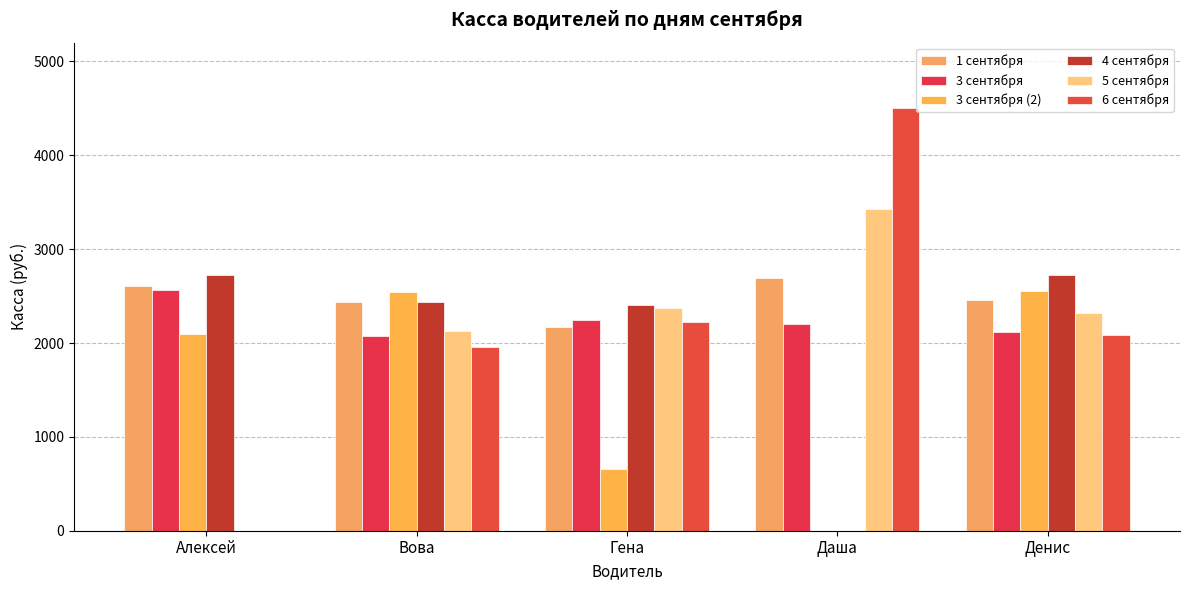

Are the bars grouped side by side (vs. stacked)?

Yes